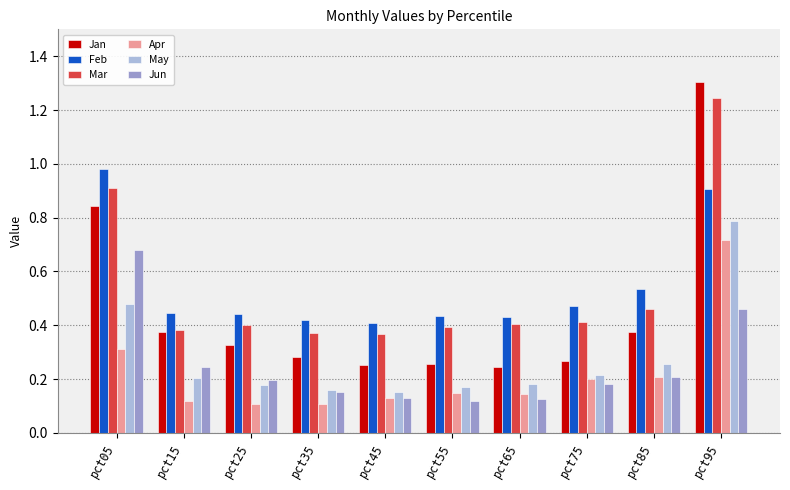

List the series in order of their peak value, lowest first.

Jun, Apr, May, Feb, Mar, Jan